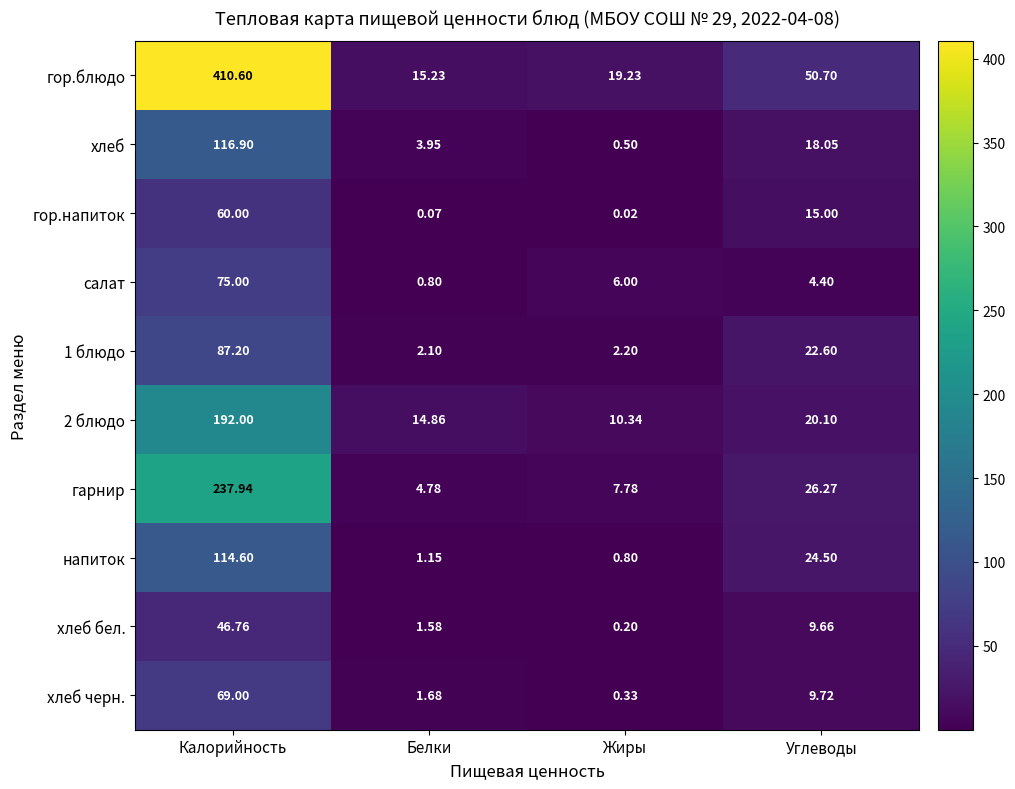

How many categories are shown in the chart?

4